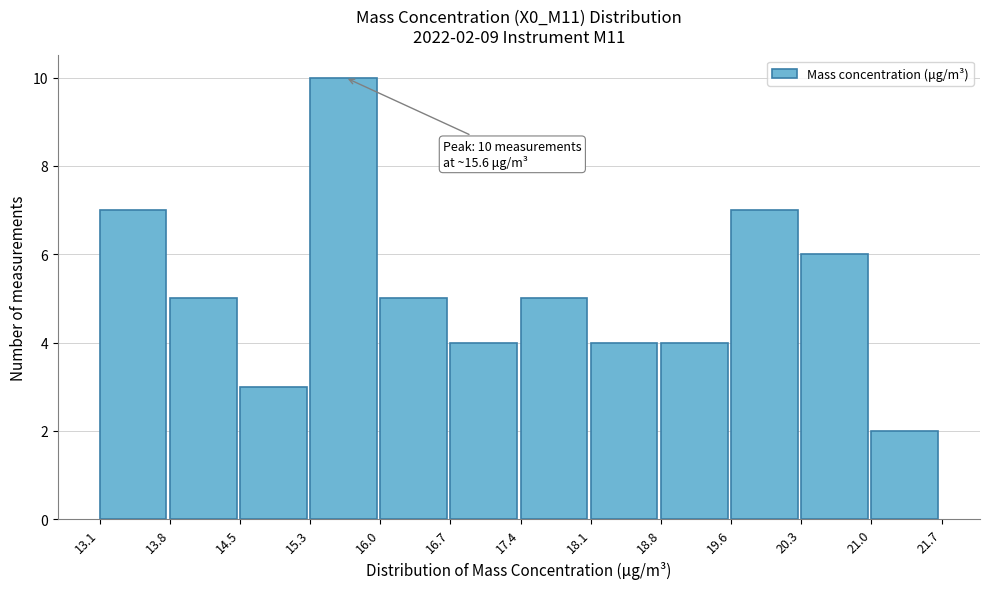

Which range on the x-axis has the tallest bar?

15.3 to 16.0